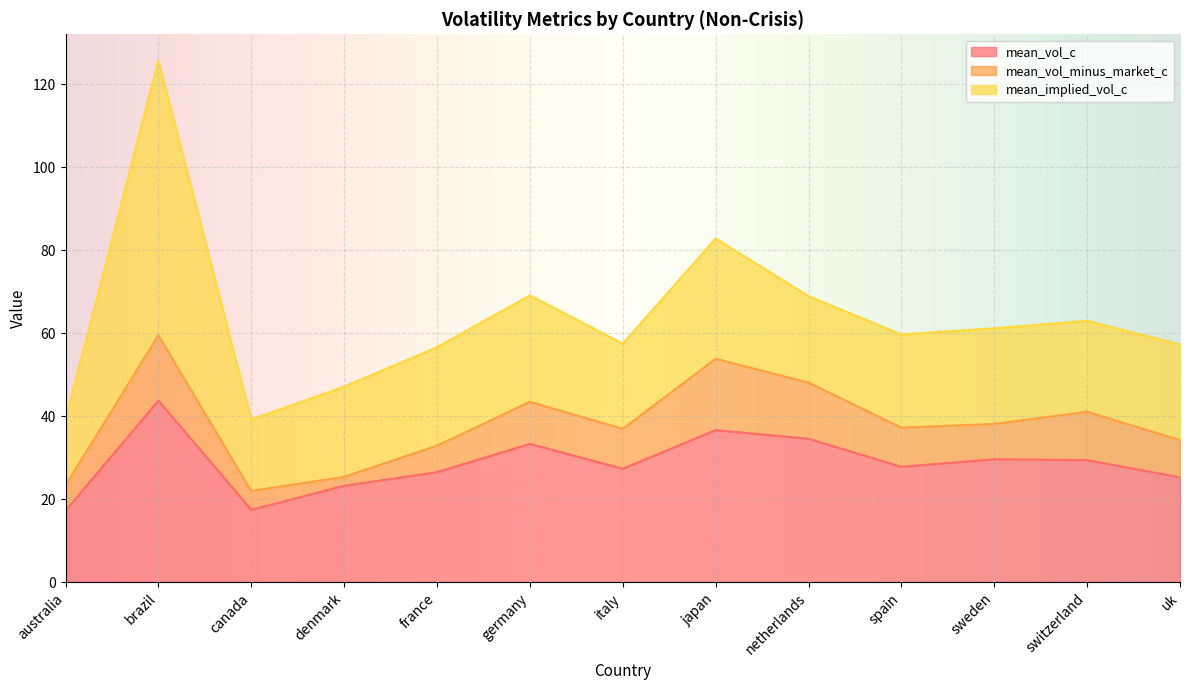

How many data points does each series have?

13